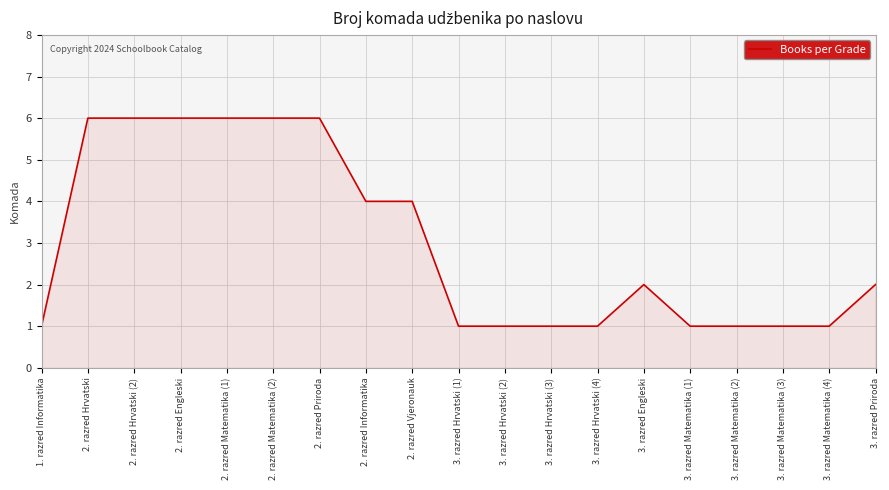

What is the difference between the maximum and minimum values?

5